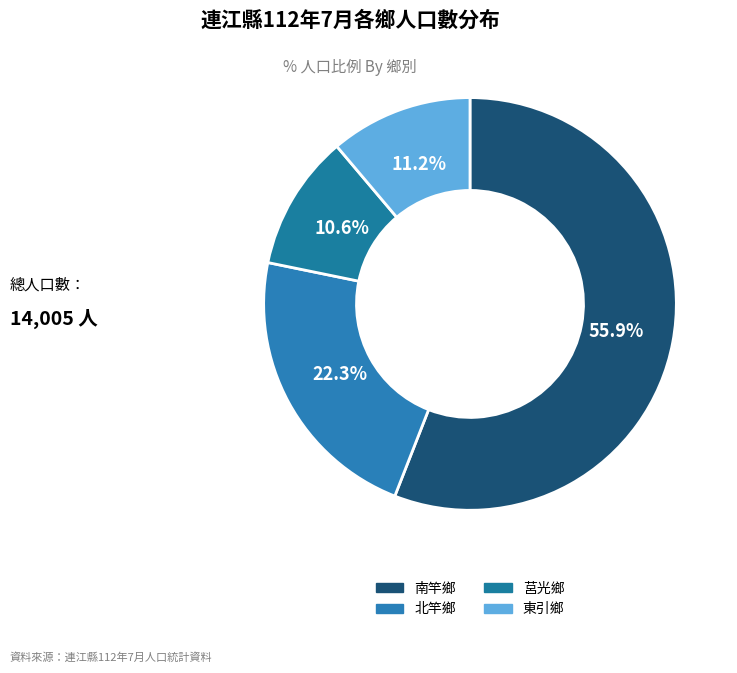

How many segments does this pie chart have?

4